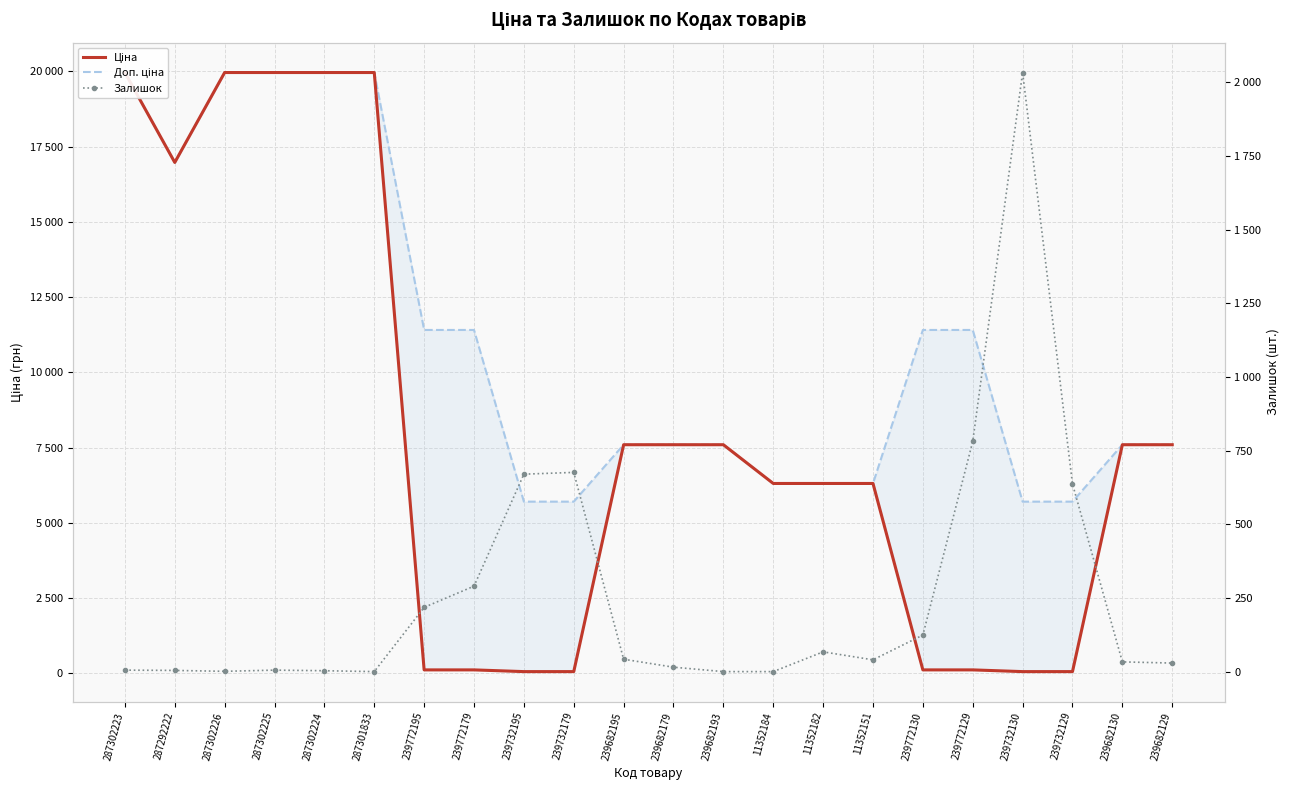

Where is the first local minimum for Ціна?

287292222